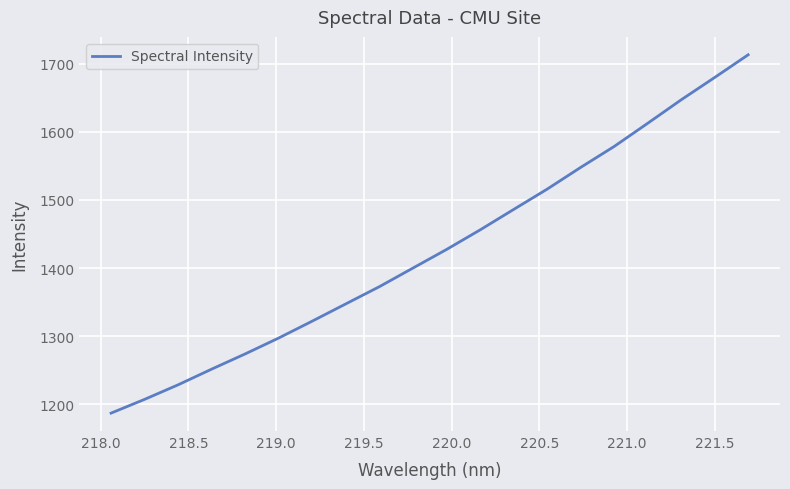

What is the maximum value shown in the chart?

1712.9